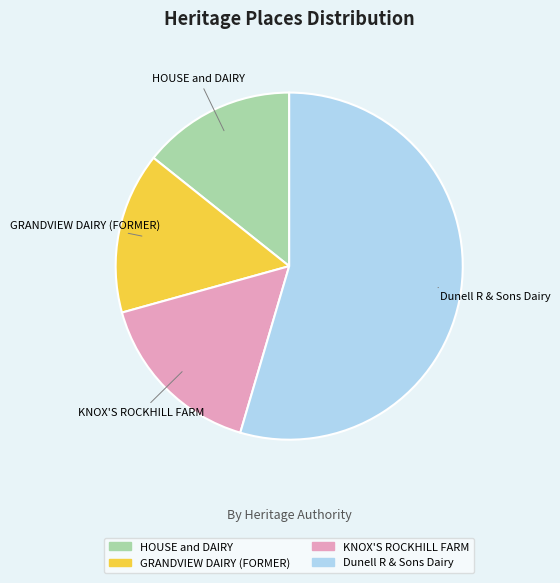

How many slices are in this pie chart?

4